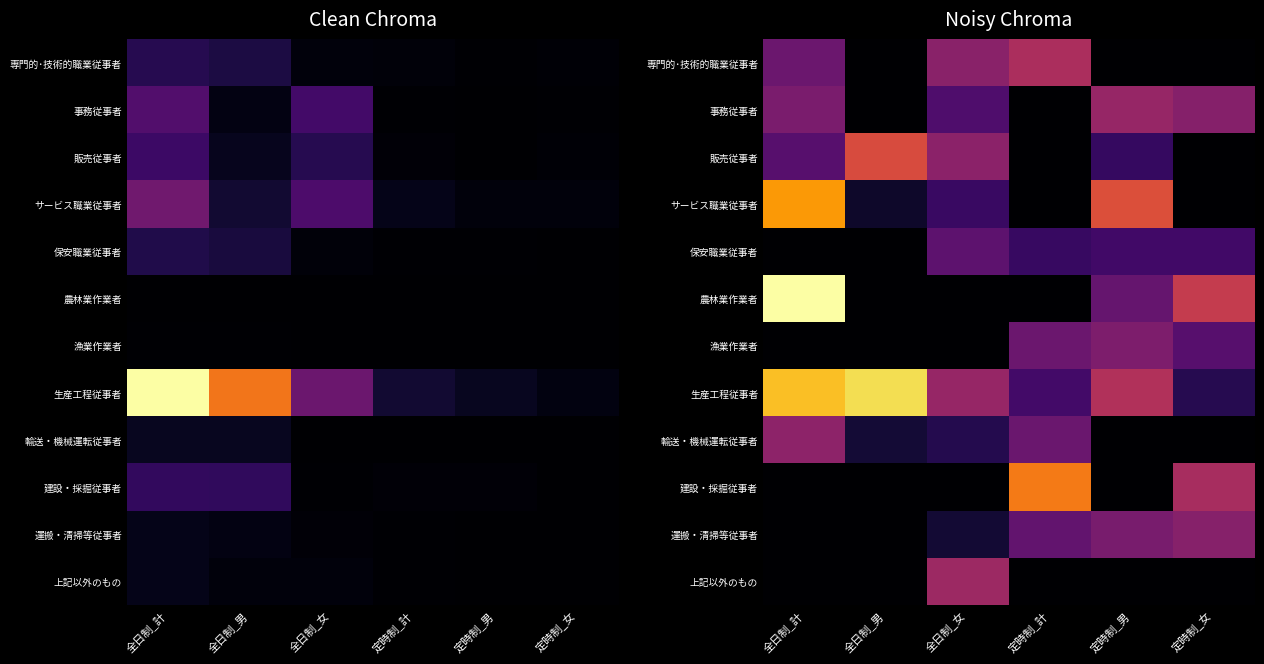

The value of 上記以外のもの at 定時制_女 is 0.0. True or false?

True